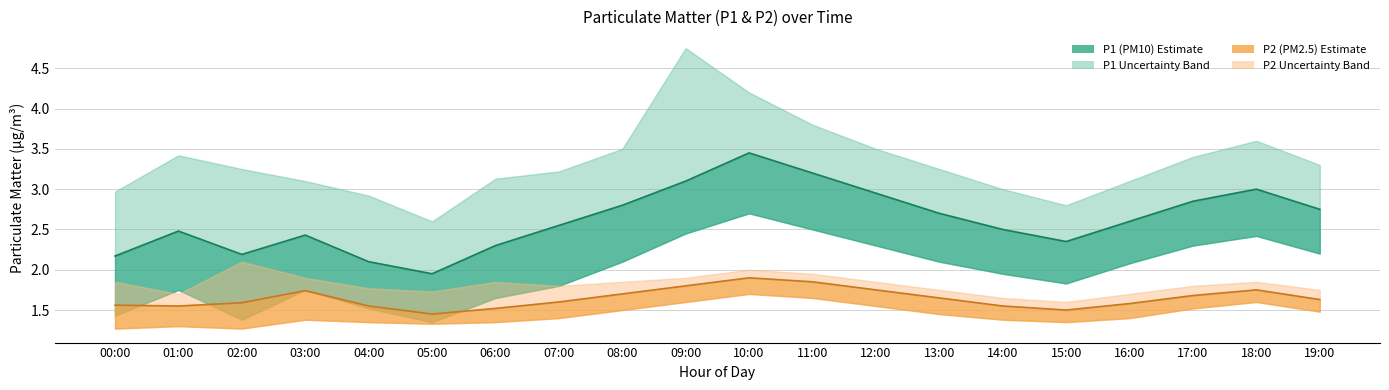

Between 02:00 and 13:00, which series saw the biggest shift?

P1 center